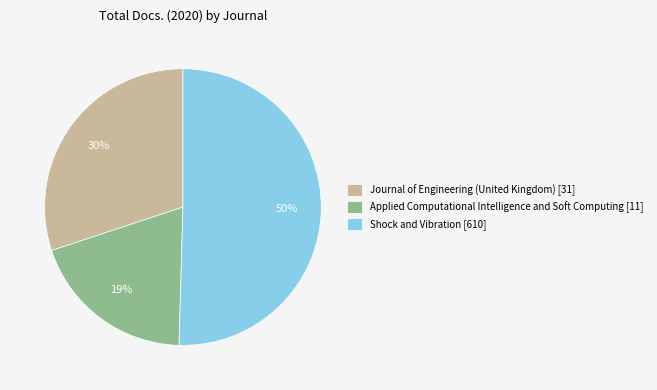

Rank the categories by value from highest to lowest.

Shock and Vibration, Journal of Engineering (United Kingdom), Applied Computational Intelligence and Soft Computing